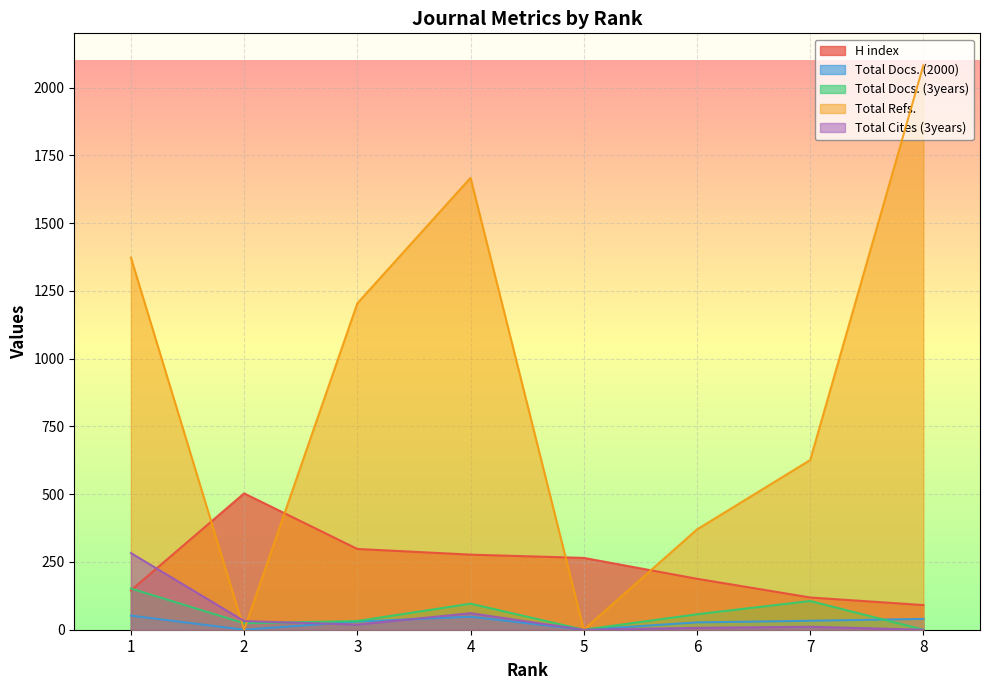

Which series has the widest spread of values?

Total Refs.